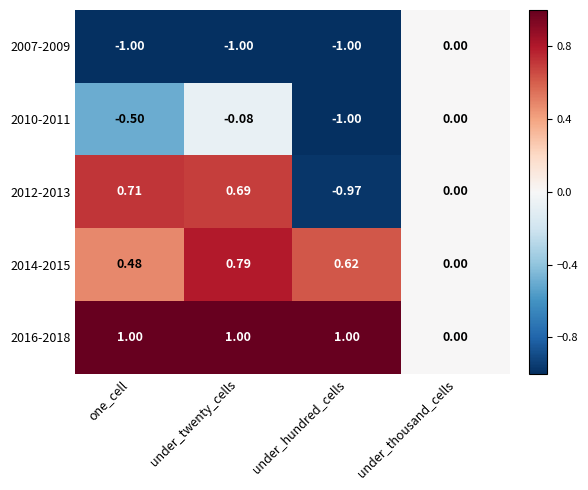

At which label does 2014-2015 reach its minimum?

under_thousand_cells